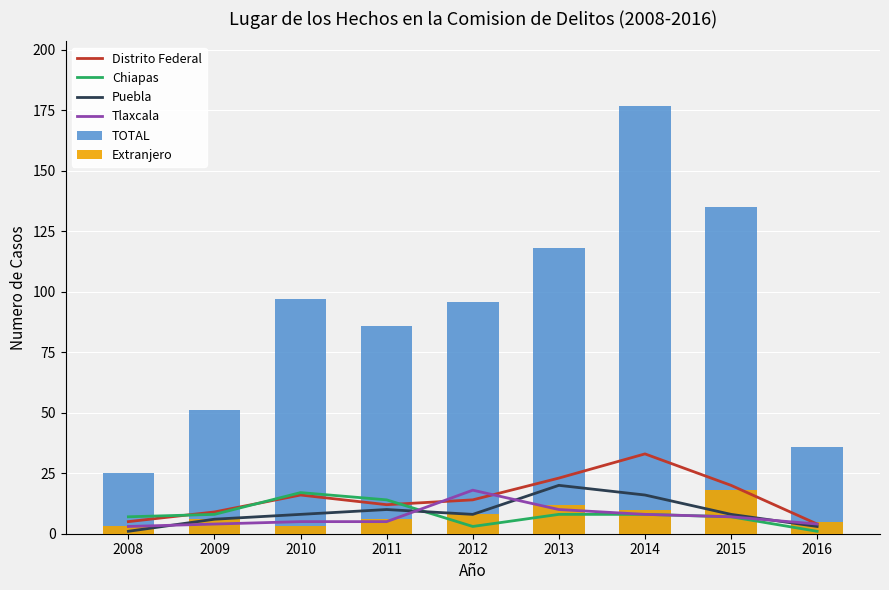

Reading left to right, what are all the values shown in this chart?

Distrito Federal: 5	9	16	12	14	23	33	20	4
Chiapas: 7	8	17	14	3	8	8	7	1
Puebla: 1	6	8	10	8	20	16	8	3
Tlaxcala: 3	4	5	5	18	10	8	7	4
TOTAL: 25	51	97	86	96	118	177	135	36
Extranjero: 3	6	3	6	8	12	10	18	5